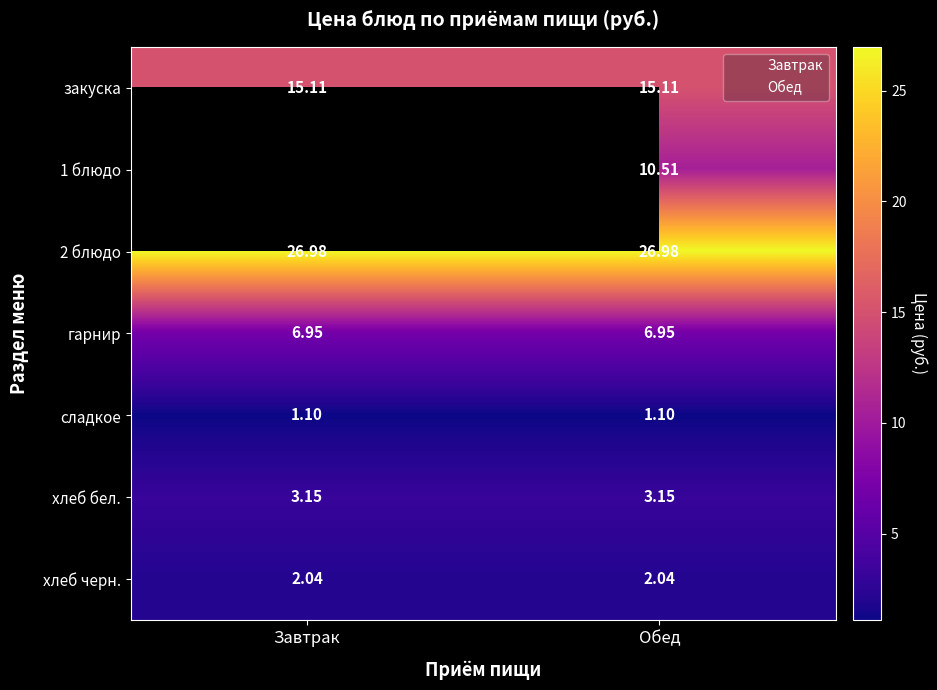

The value of Завтрак at хлеб бел. is 4.4. True or false?

False